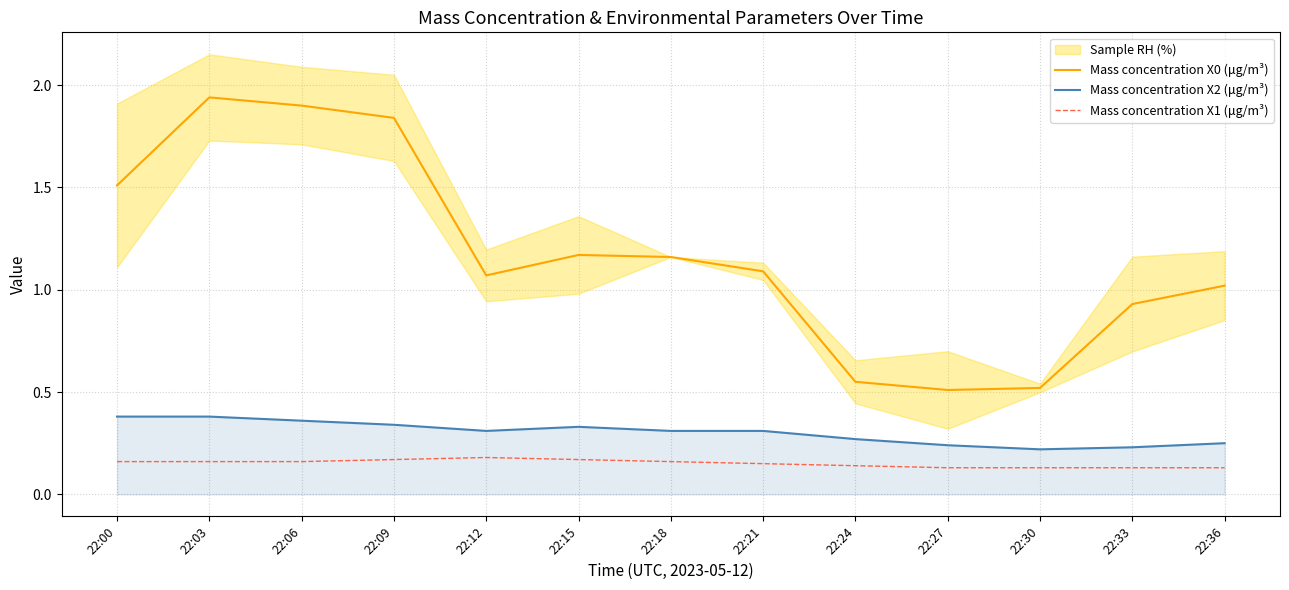

Reading left to right, list all the values displayed in this chart.

Mass concentration X0 (μg/m³): 22:00=1.5	22:03=1.9	22:06=1.9	22:09=1.8	22:12=1.1	22:15=1.2	22:18=1.2	22:21=1.1	22:24=0.6	22:27=0.5	22:30=0.5	22:33=0.9	22:36=1.0
Mass concentration X2 (μg/m³): 22:00=0.4	22:03=0.4	22:06=0.4	22:09=0.3	22:12=0.3	22:15=0.3	22:18=0.3	22:21=0.3	22:24=0.3	22:27=0.2	22:30=0.2	22:33=0.2	22:36=0.2
Mass concentration X1 (μg/m³): 22:00=0.2	22:03=0.2	22:06=0.2	22:09=0.2	22:12=0.2	22:15=0.2	22:18=0.2	22:21=0.1	22:24=0.1	22:27=0.1	22:30=0.1	22:33=0.1	22:36=0.1